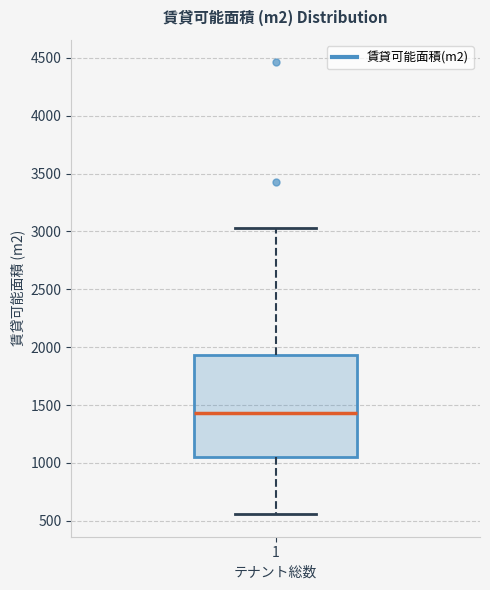

Read this box plot against the y-axis: the position of the median line, the range covered by the box, and the ends of both whiskers. The values are not printed on the chart, so give them approximately, as read against the axis.

median 1450, box 1050 to 1950, whiskers 550 to 3050